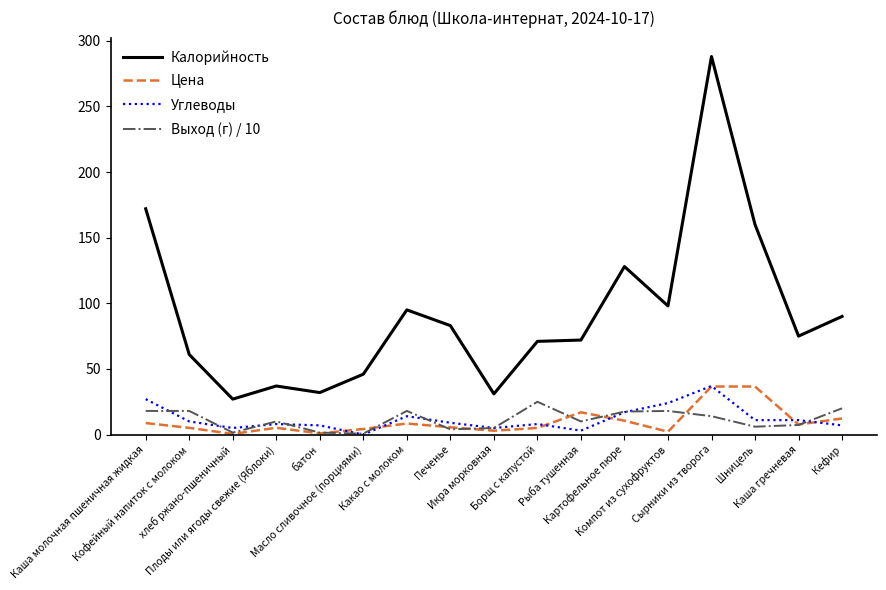

Which series has the widest spread of values?

Калорийность